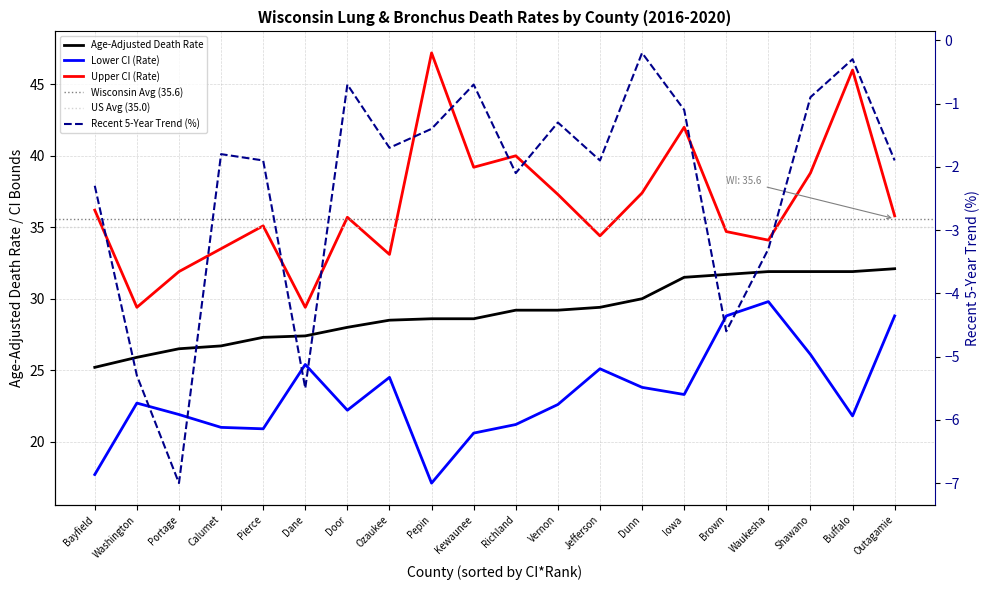

What value does the Upper CI (Rate) series have at Outagamie?

35.8